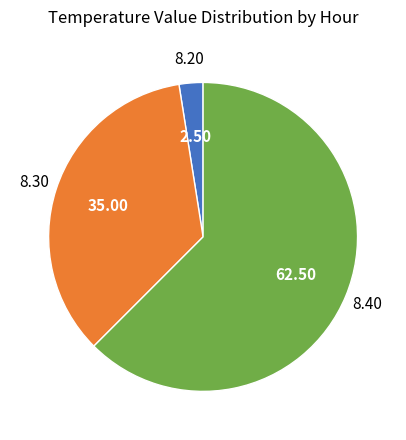

Is there a majority slice in this chart?

Yes